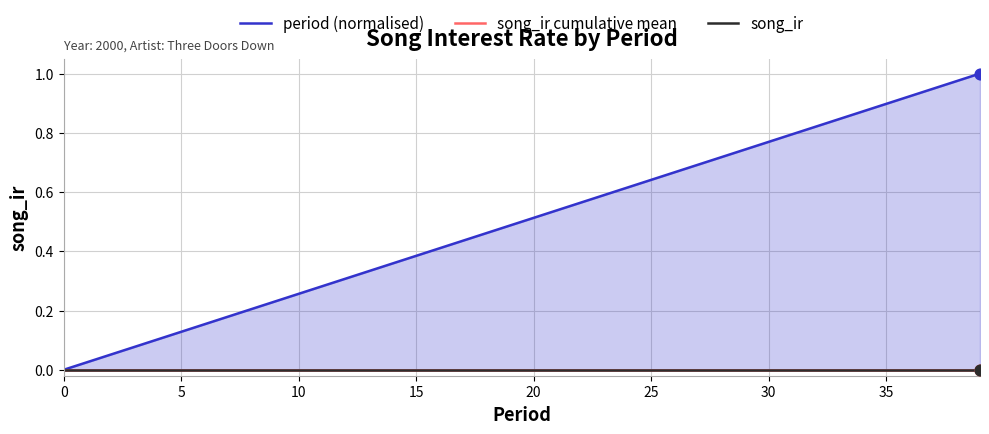

Which series has the largest Y range (max minus min)?

period (normalised)